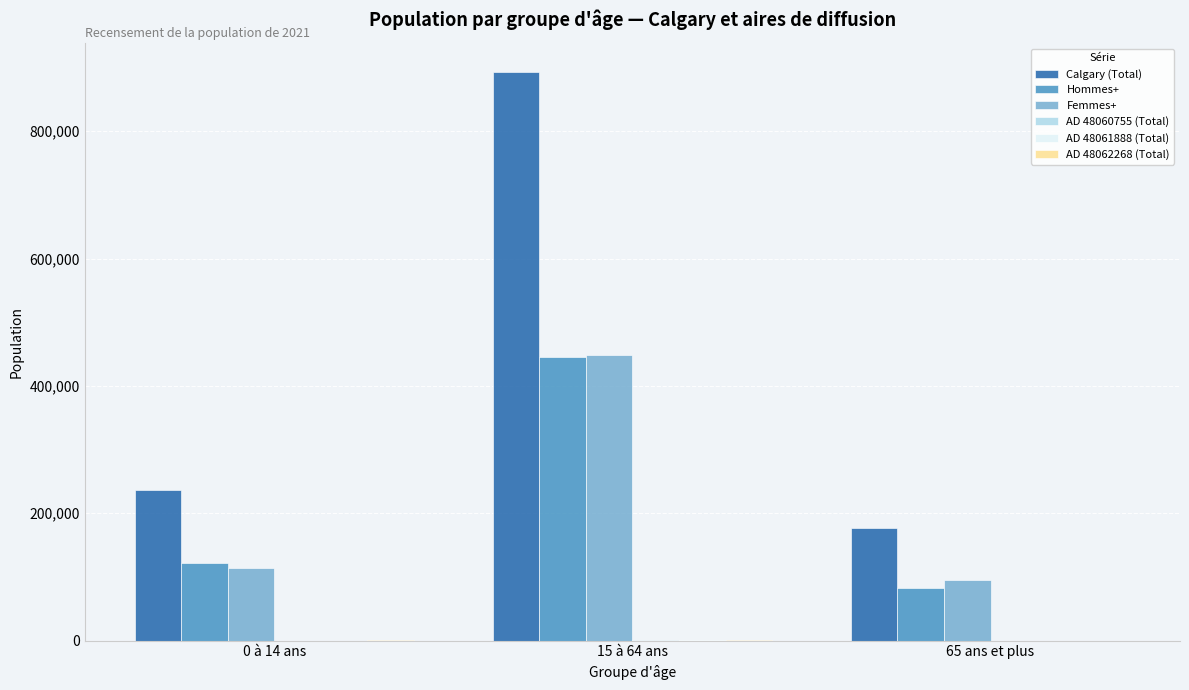

Which label corresponds to the largest value in the chart?

15 à 64 ans